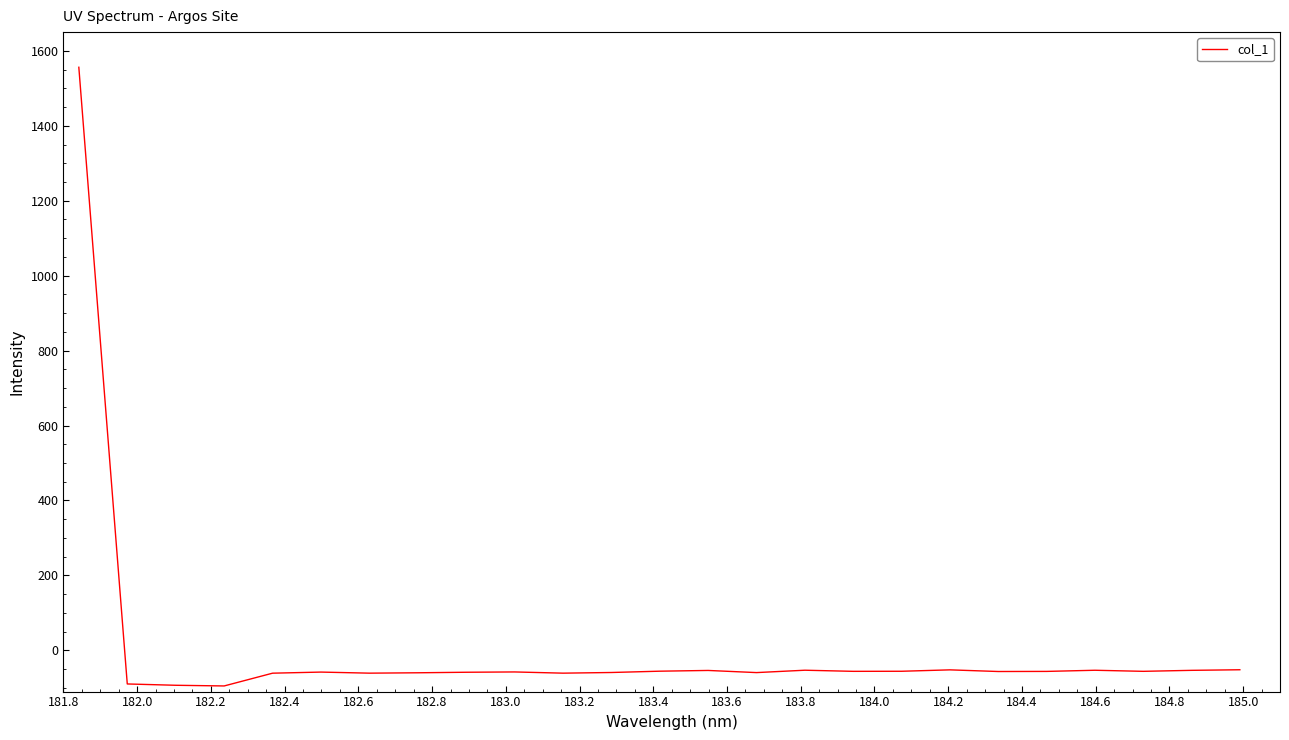

What is the greatest value displayed?

1556.2